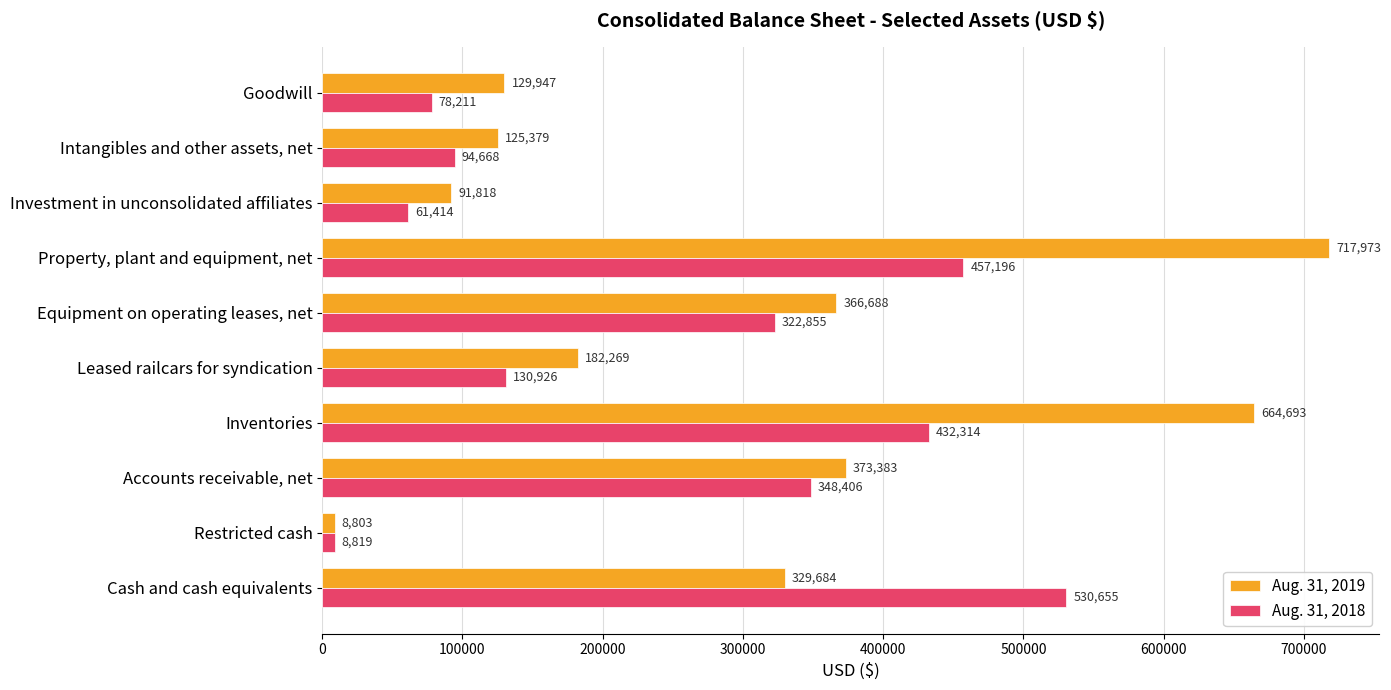

What is the lowest value of the Aug. 31, 2019 series?

8803